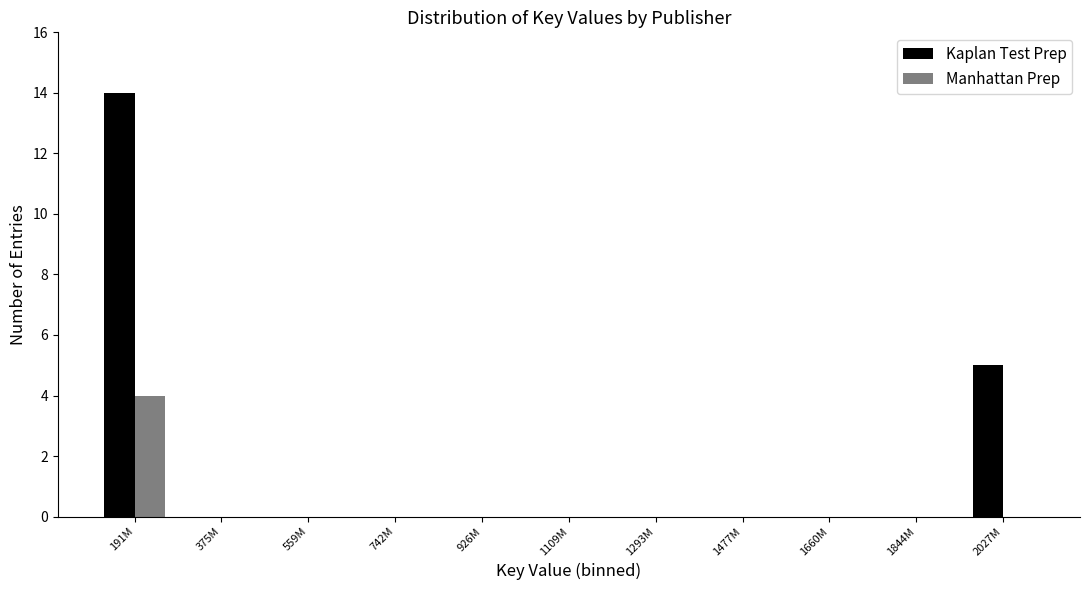

Reading left to right, transcribe all the data shown in this chart.

Kaplan Test Prep: 191M=14	375M=0	559M=0	742M=0	926M=0	1109M=0	1293M=0	1477M=0	1660M=0	1844M=0	2027M=5
Manhattan Prep: 191M=4	375M=0	559M=0	742M=0	926M=0	1109M=0	1293M=0	1477M=0	1660M=0	1844M=0	2027M=0